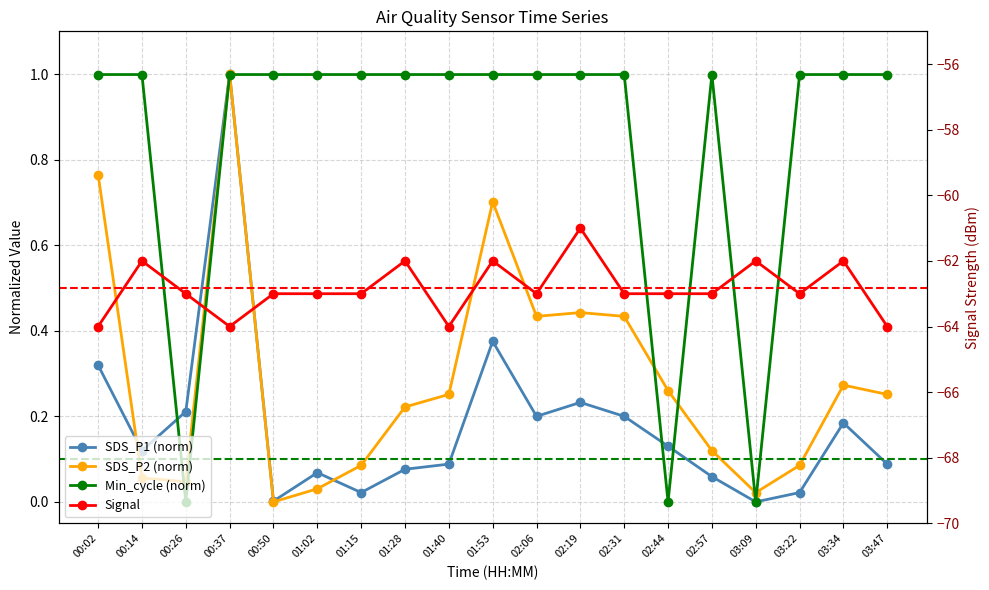

How many values in the Signal series are below -63?

4